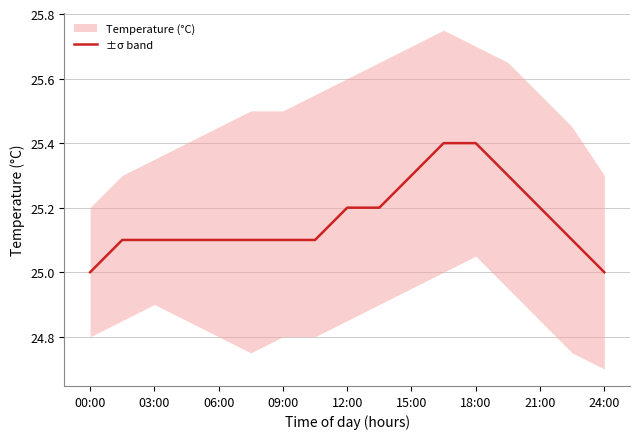

Does the chart display data point markers on the line(s)?

No